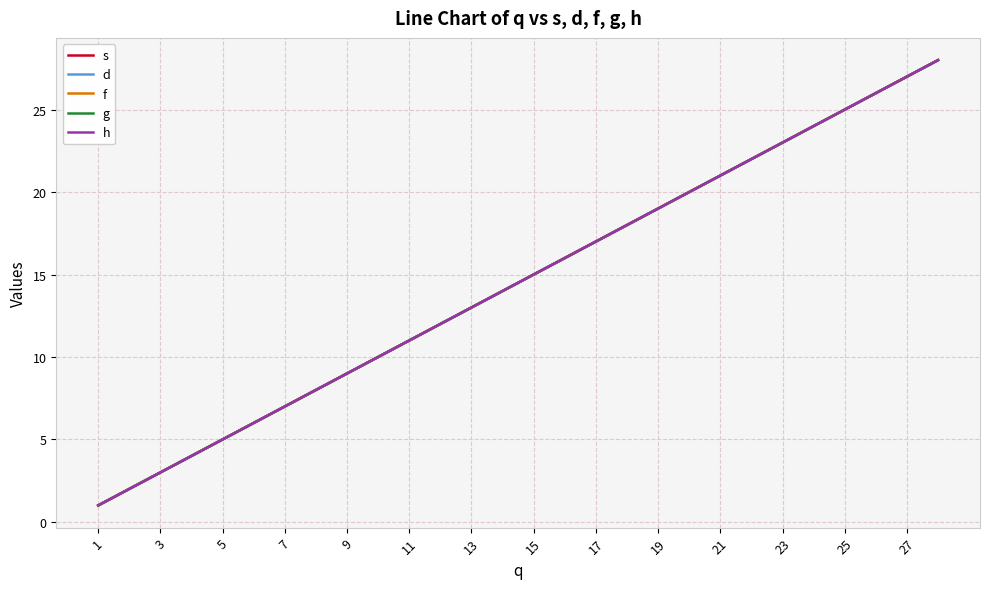

Does the chart display data point markers on the line(s)?

No